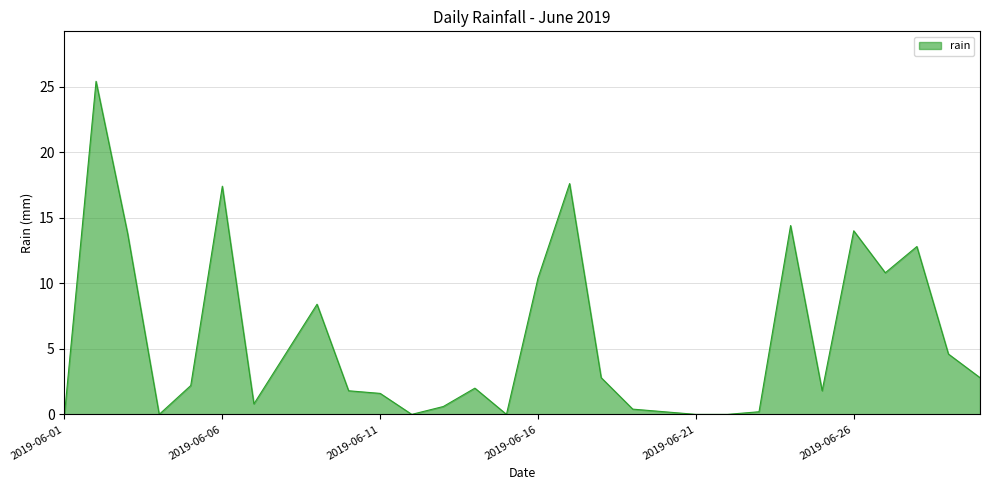

What is the difference between the maximum and minimum values?

25.4